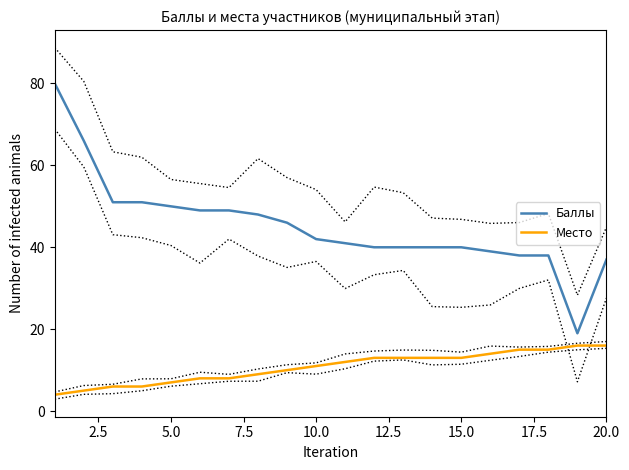

Rank the series by their average value, from lowest to highest.

Место, Баллы